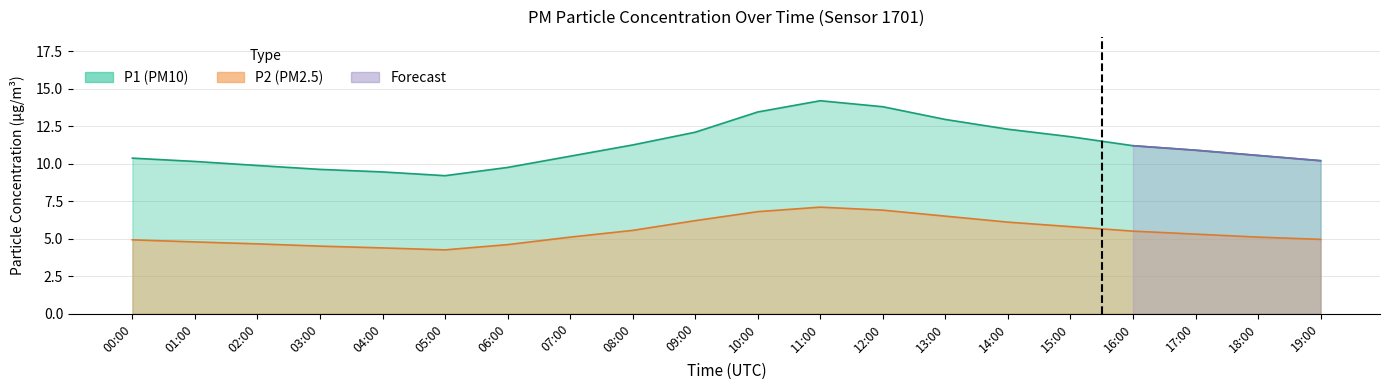

Read the P2 value at 15:00.

5.8